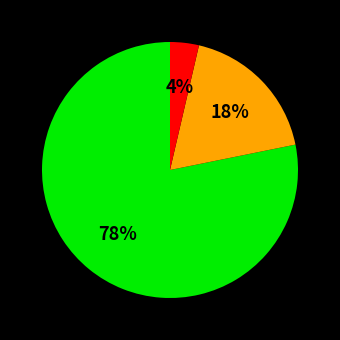

To the nearest percent, what is the average slice percentage?

33%